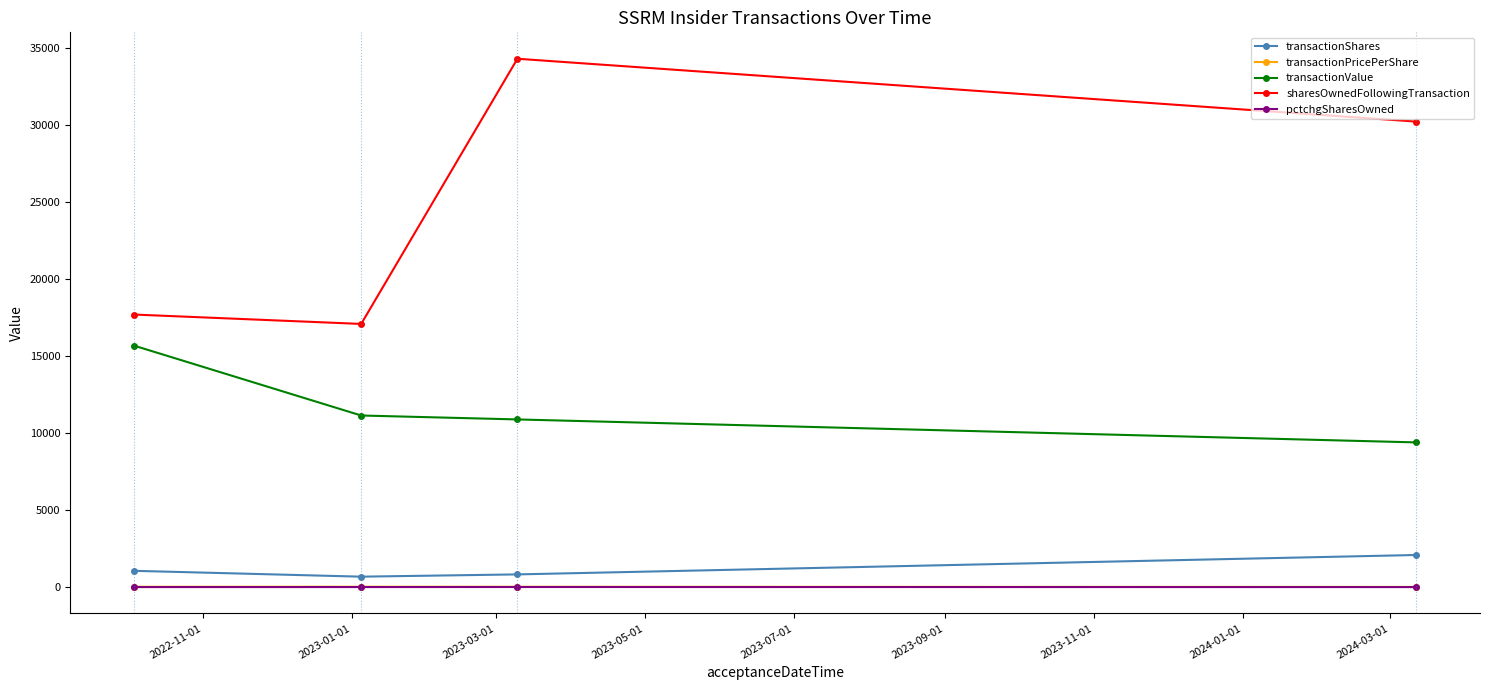

True or false: sharesOwnedFollowingTransaction has more than 1 points higher than both neighbors.

False